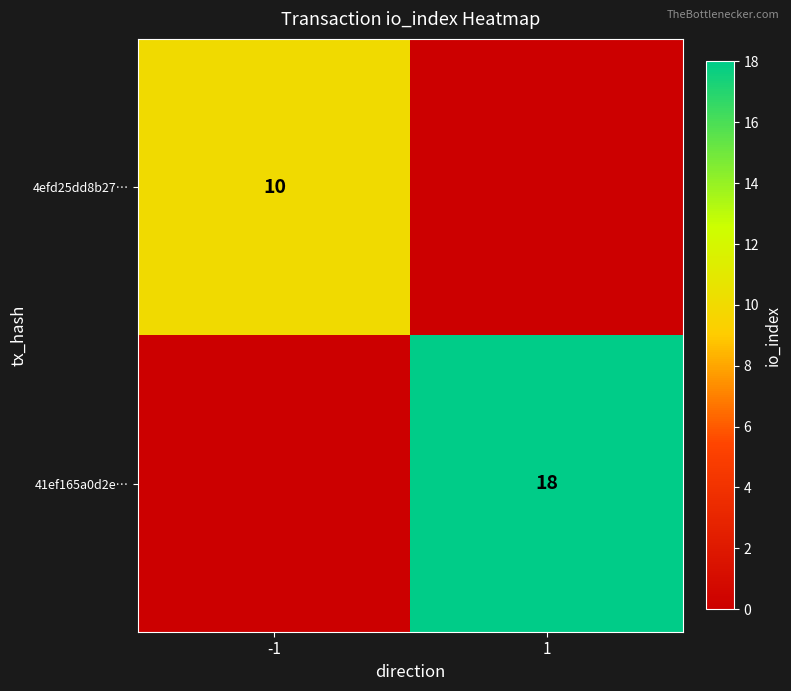

The 41ef165a0d2e… series shows 18 at 1. True or false?

True